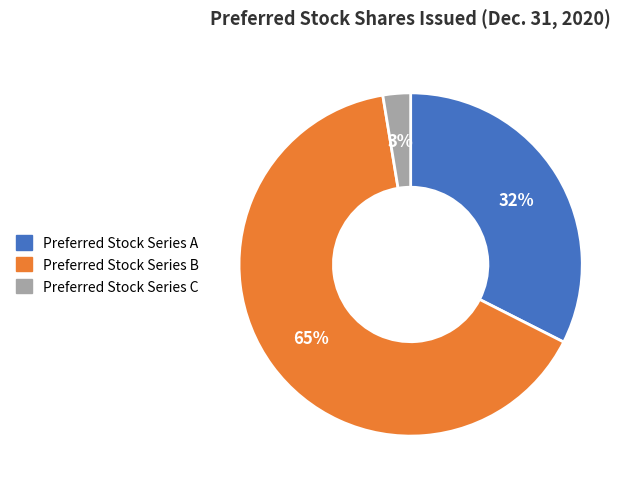

Which slice is the largest?

Preferred Stock Series B